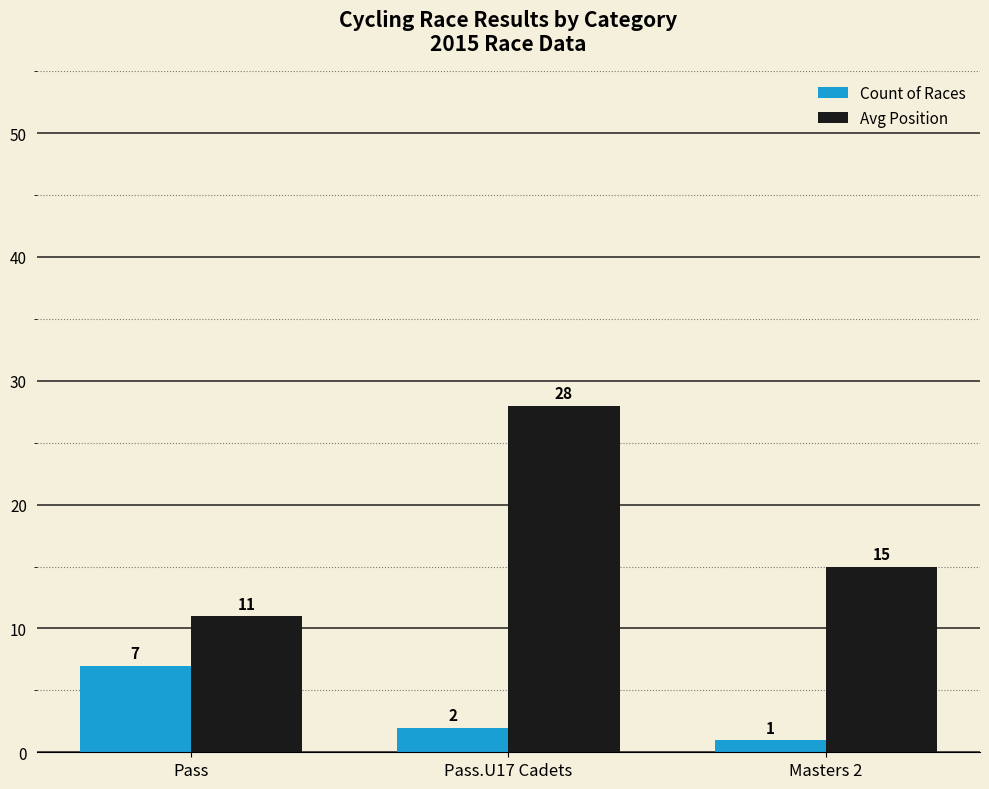

Which series has the largest total across all categories?

Avg Position